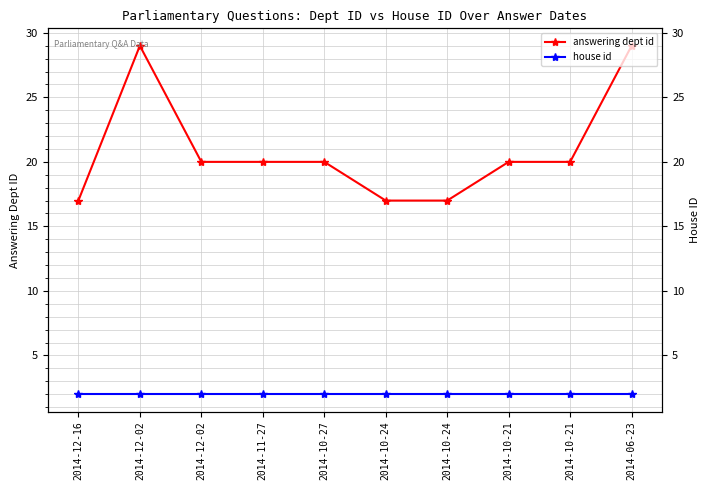

What is the sum of all house id values?

20